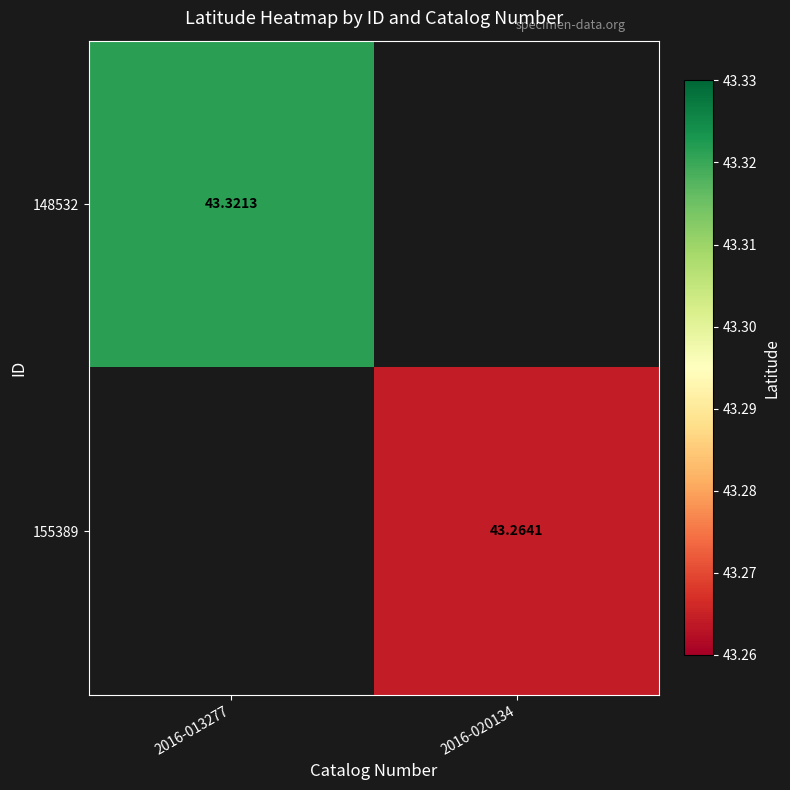

How many positive values does the 148532 series have?

1